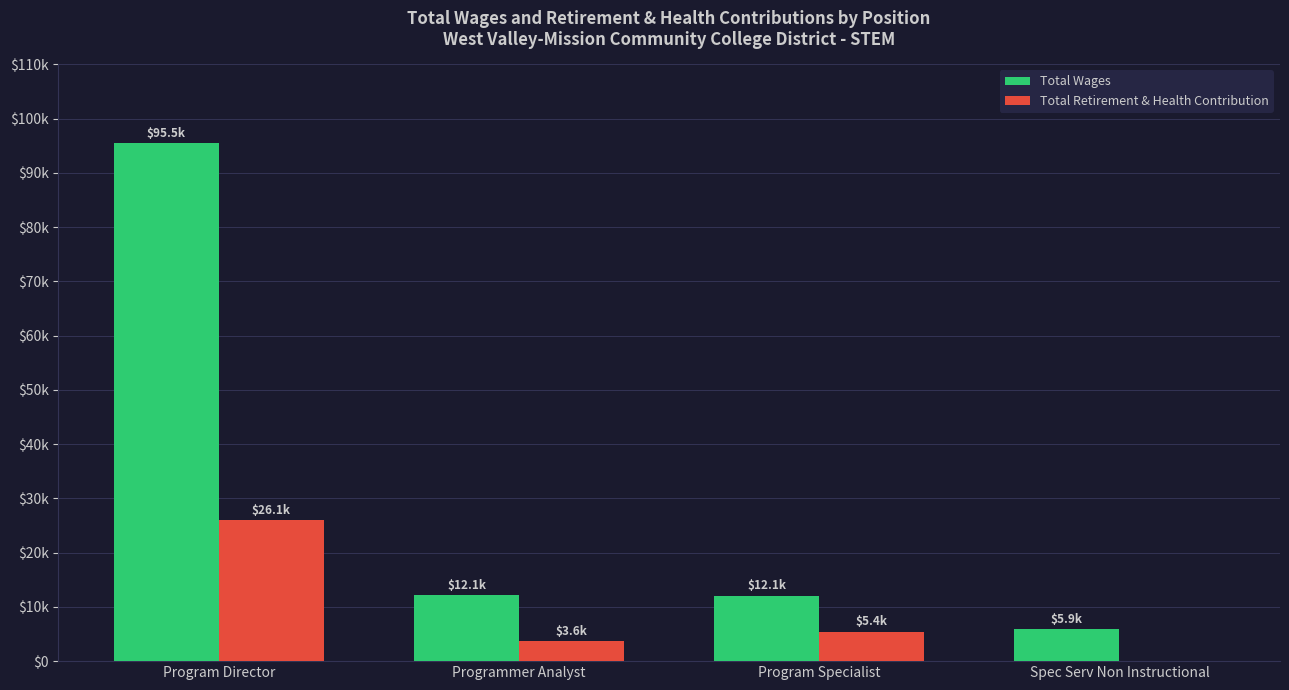

Reading right to left, what are all the values shown in this chart?

Total Wages: 5913	12089	12147	95478
Total Retirement & Health Contribution: 0	5442	3636	26050